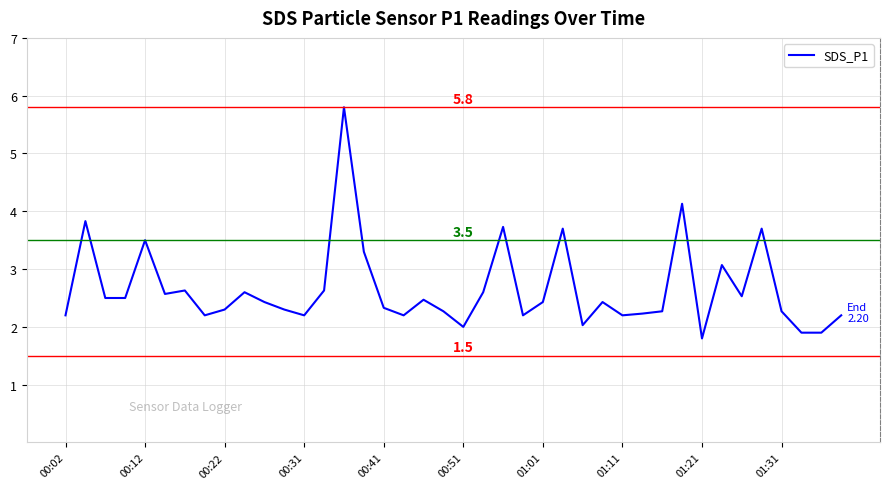

Reading right to left, extract all data points from this chart.

2.2	1.9	1.9	2.3	3.7	2.5	3.1	1.8	4.1	2.3	2.2	2.2	2.4	2.0	3.7	2.4	2.2	3.7	2.6	2.0	2.3	2.5	2.2	2.3	3.3	5.8	2.6	2.2	2.3	2.4	2.6	2.3	2.2	2.6	2.6	3.5	2.5	2.5	3.8	2.2